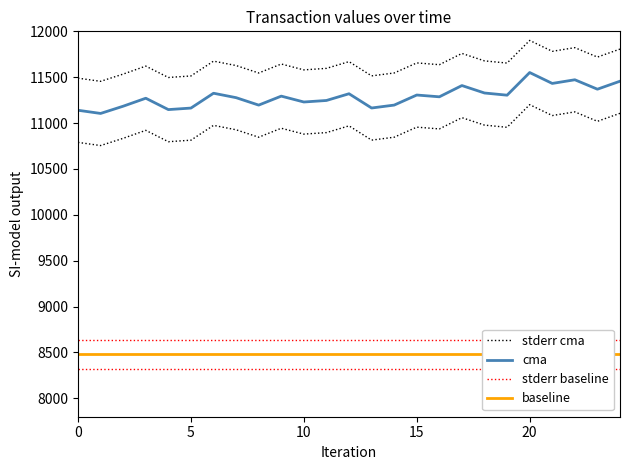

True or false: baseline and cma intersect in this chart.

False